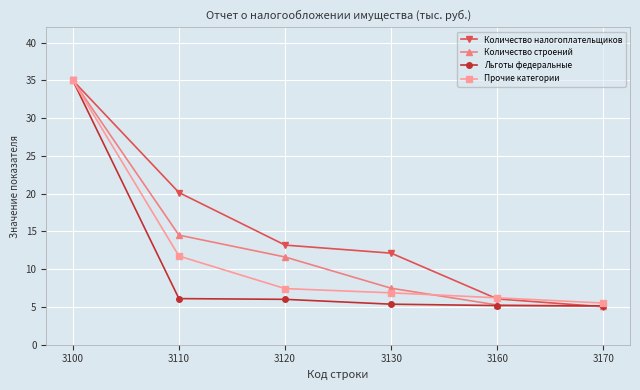

At which label is Количество строений closest to 20?

3110